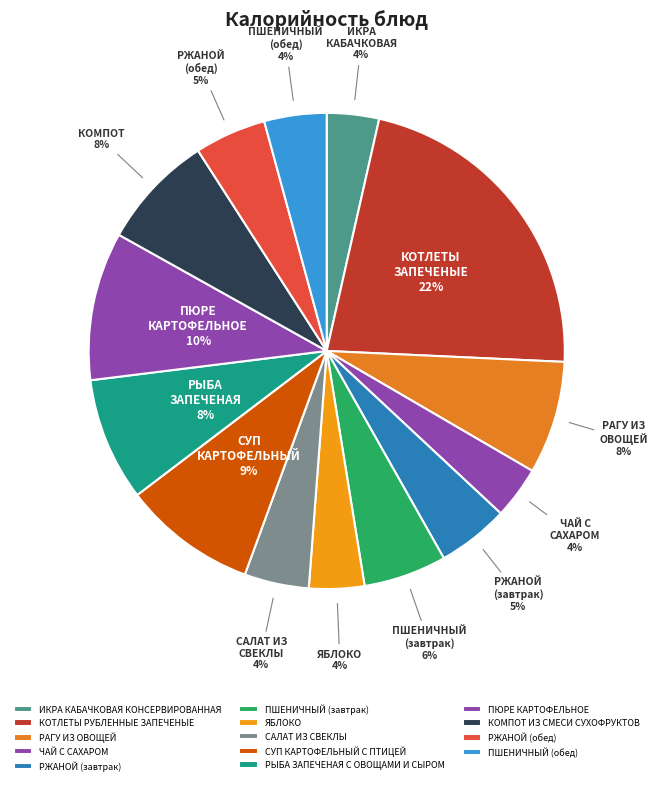

To the nearest percent, what is the combined percentage of САЛАТ ИЗ СВЕКЛЫ and СУП КАРТОФЕЛЬНЫЙ С ПТИЦЕЙ?

13%